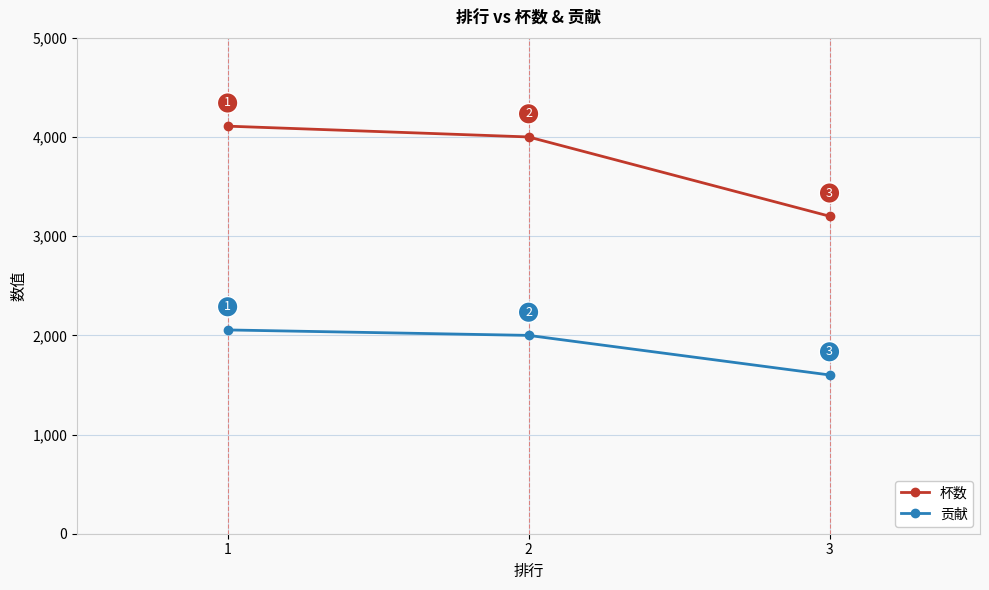

Which label corresponds to the largest value in the chart?

1